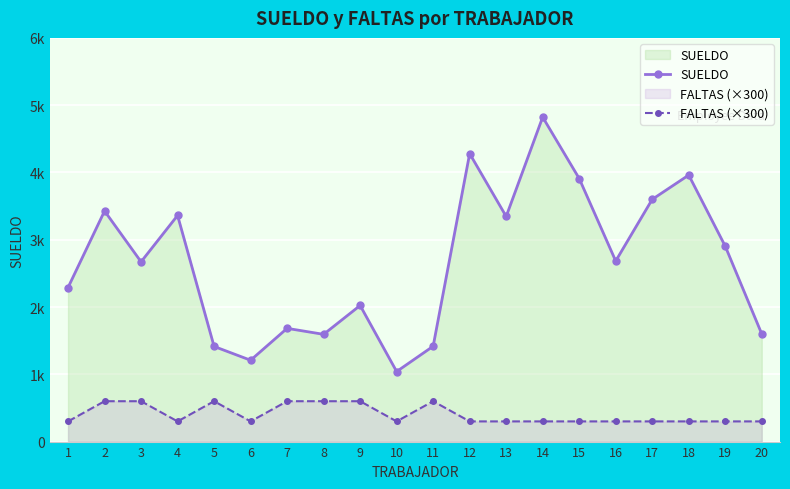

True or false: FALTAS (×300) and SUELDO intersect in this chart.

False